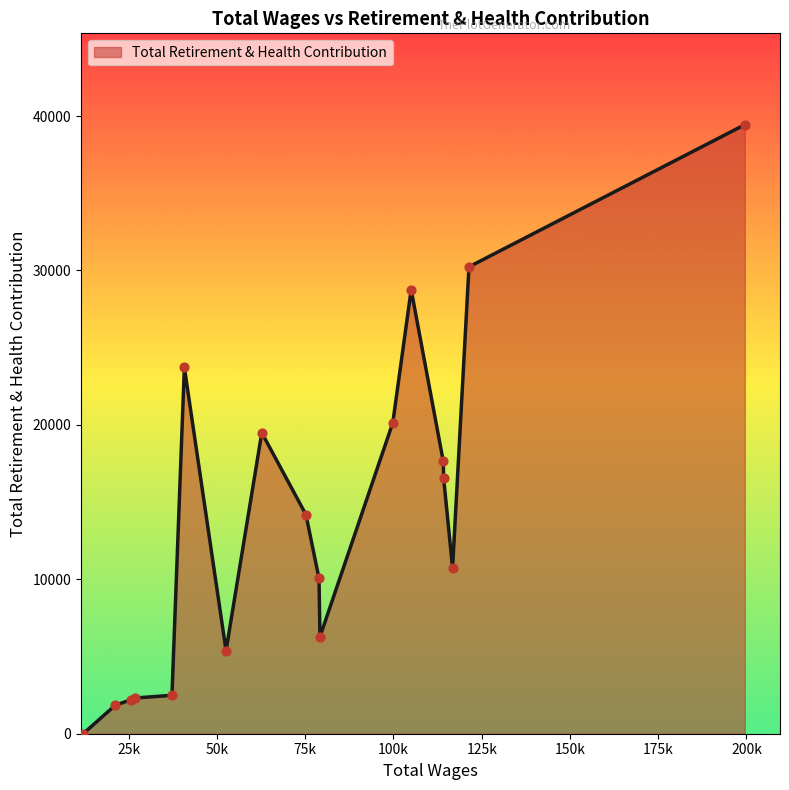

What is the difference between the maximum and minimum values?

39438